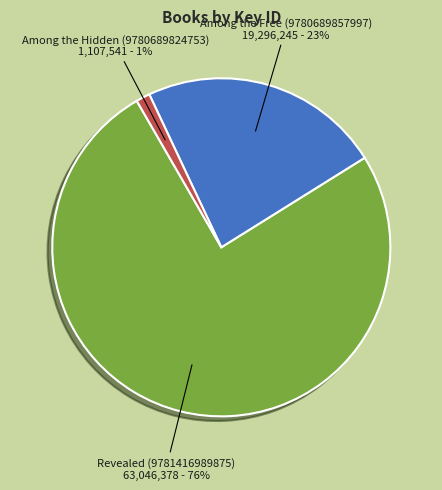

To the nearest percent, what percentage of the pie is Among the Hidden (9780689824753)?

1%